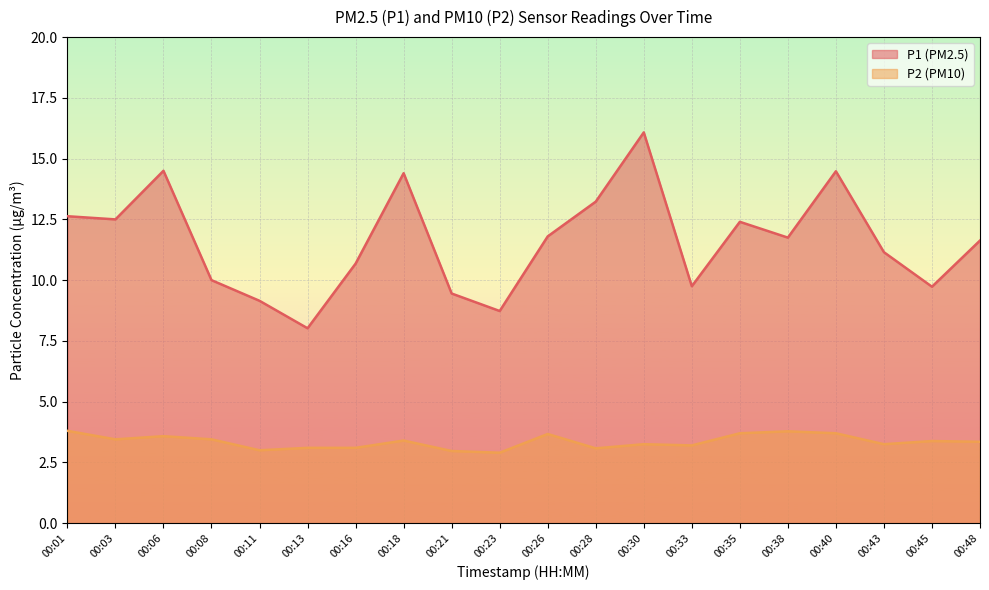

Which label corresponds to the largest value in the chart?

00:30